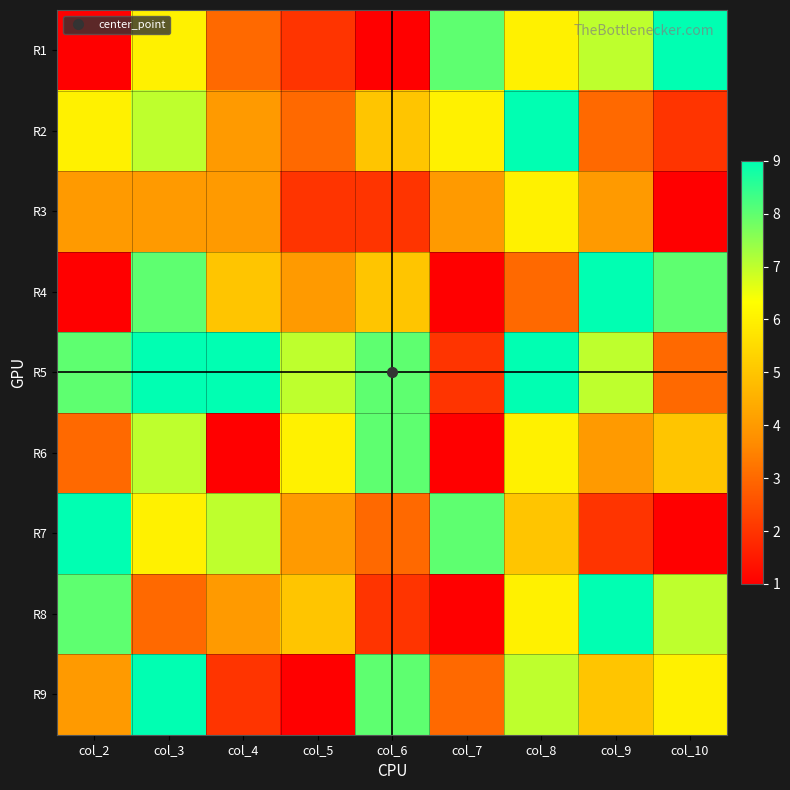

Between col_10 and col_6, which is larger?

col_10